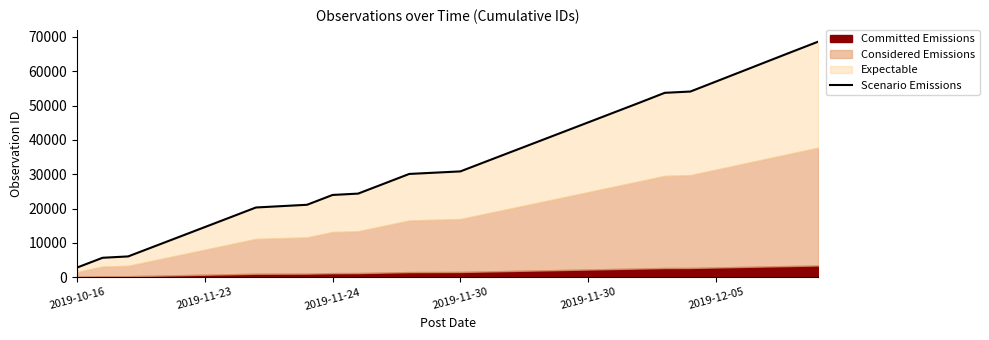

How many values exceed 30832?

14